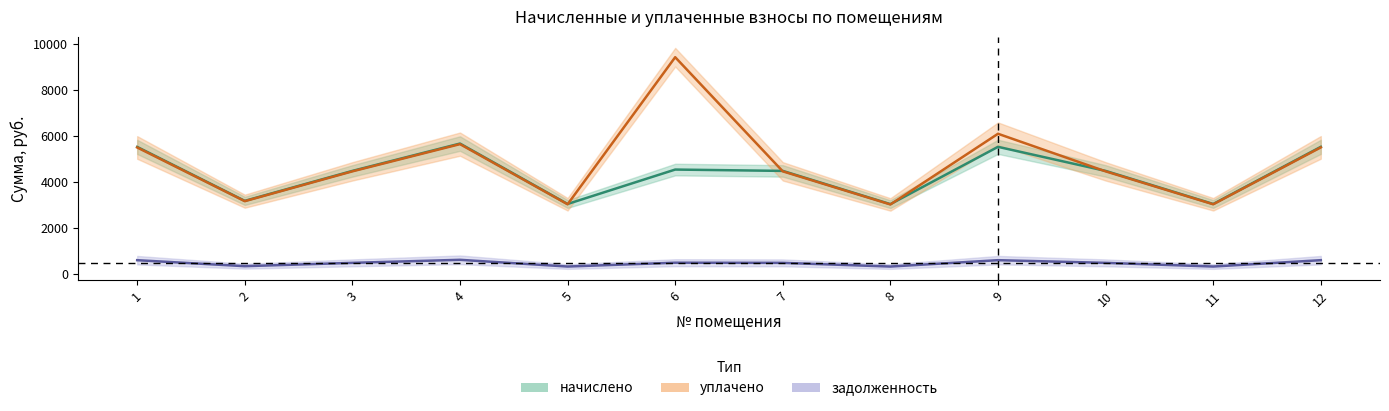

In задолженность, how many points are lower than both neighbors (excluding endpoints)?

4